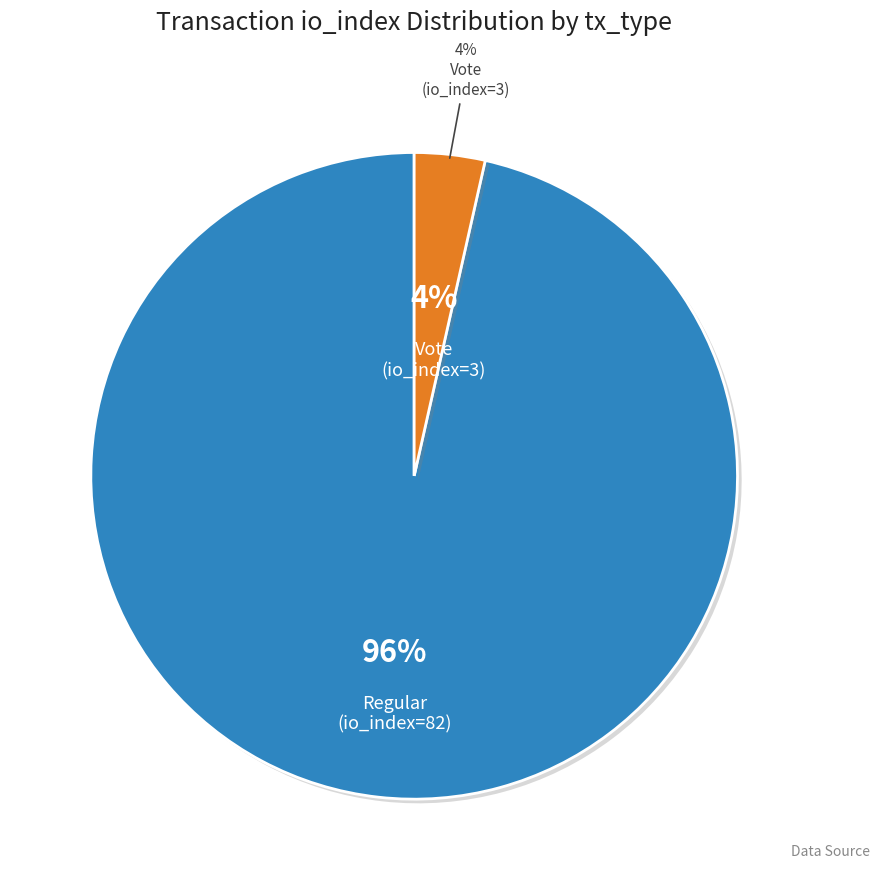

What is the change in value from Regular (io_index=82) to Vote (io_index=3)?

-79